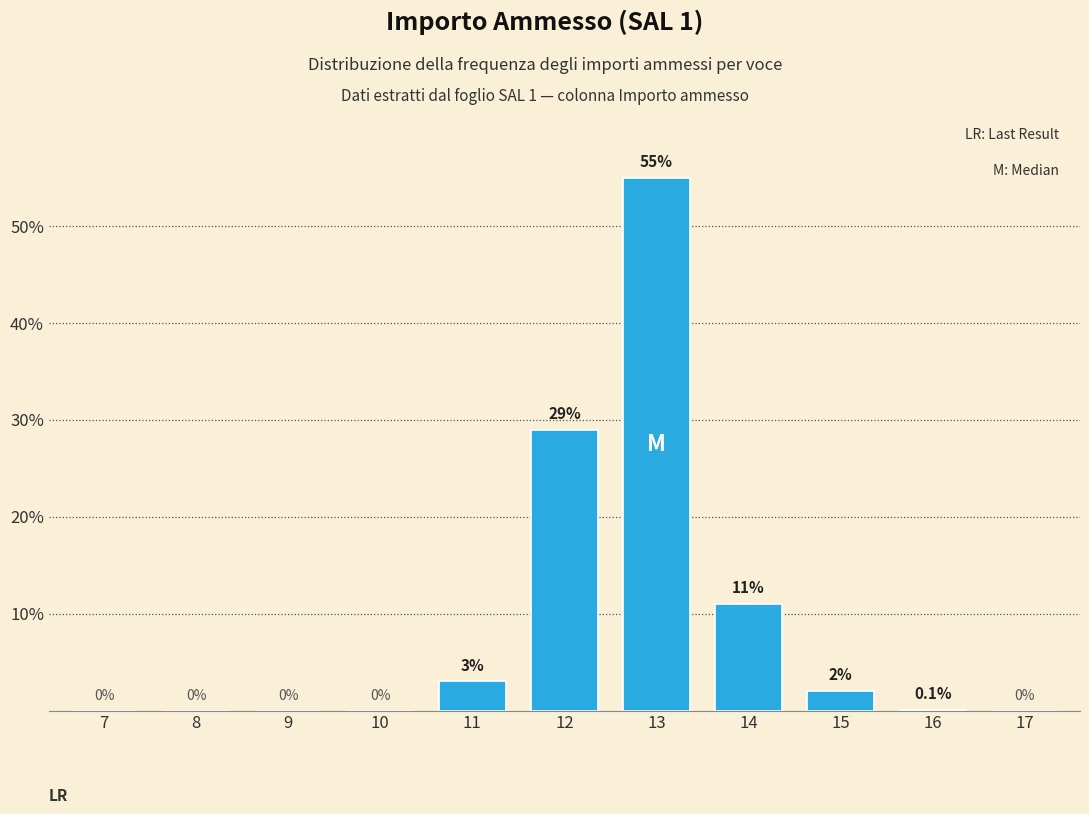

Reading left to right, transcribe all the data shown in this chart.

7=0.0	8=0.0	9=0.0	10=0.0	11=3.0	12=29.0	13=55.0	14=11.0	15=2.0	16=0.1	17=0.0